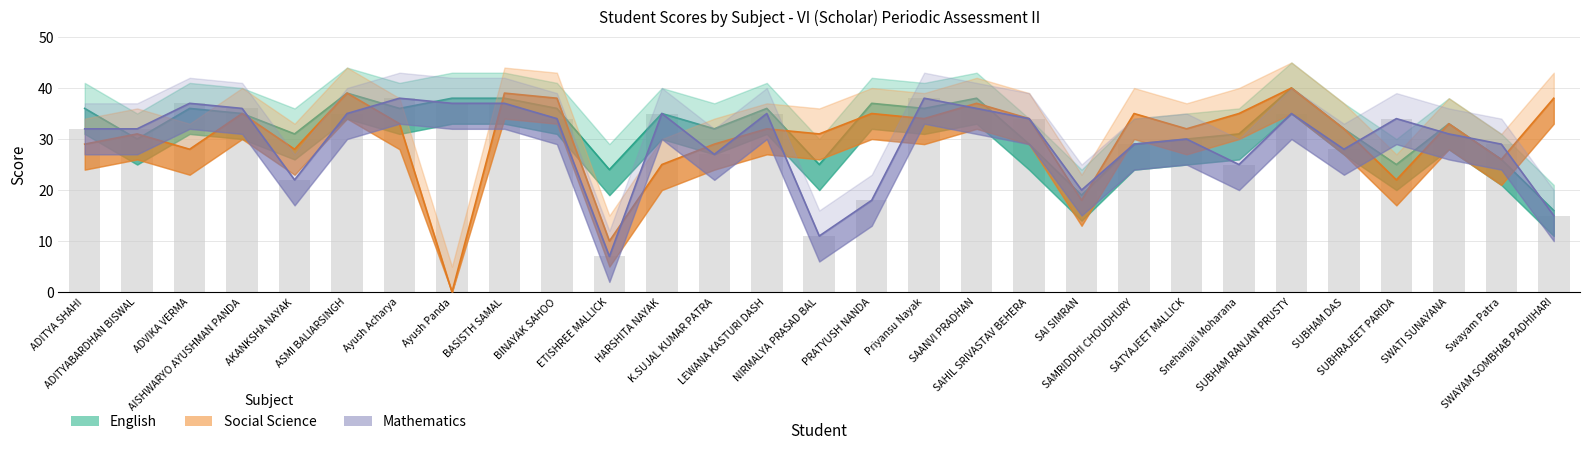

At how many categories does at least one series exceed 36?

11